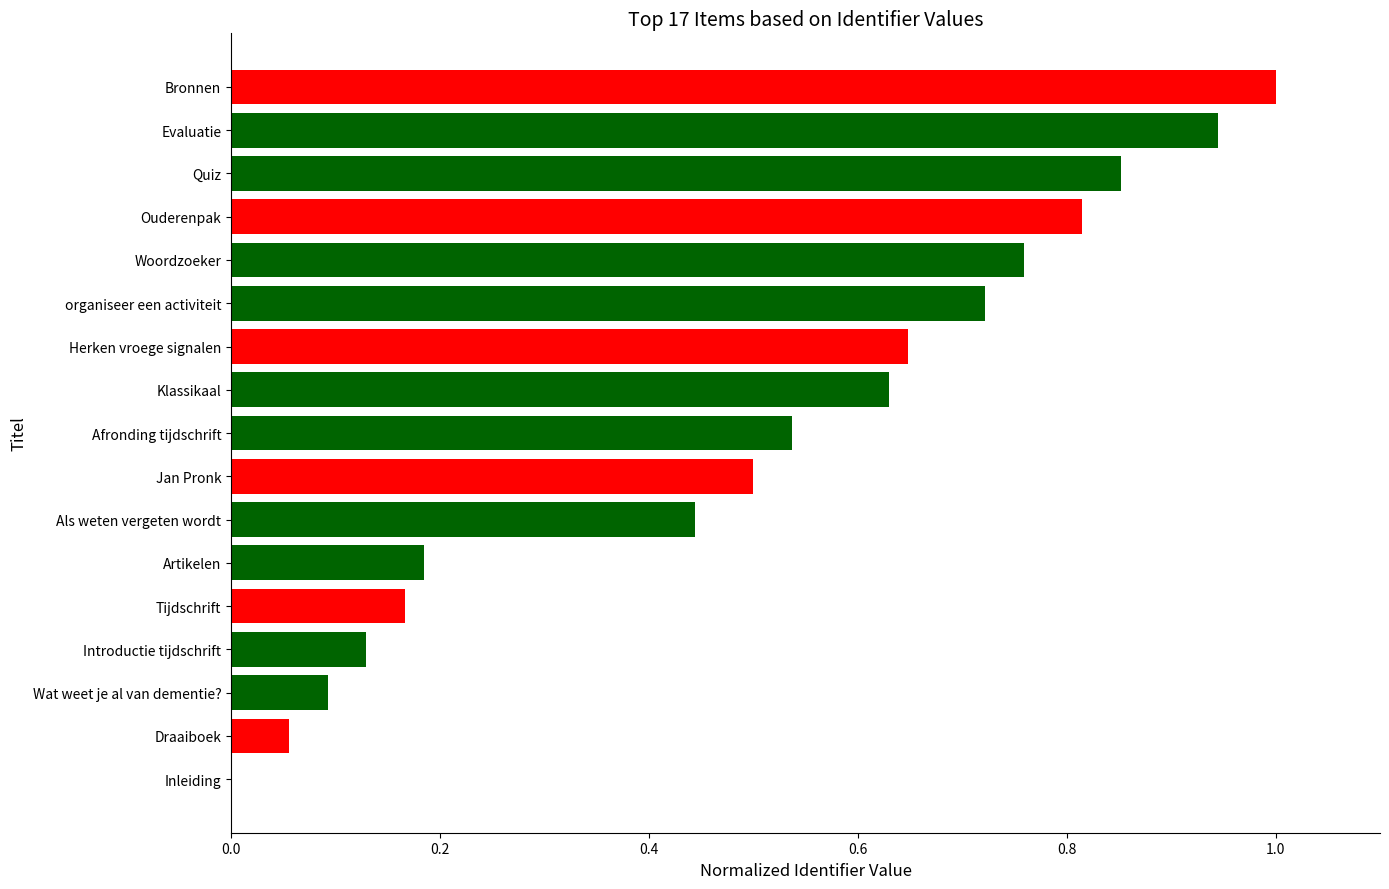

The chart shows a value of 0.4 at organiseer een activiteit. True or false?

False